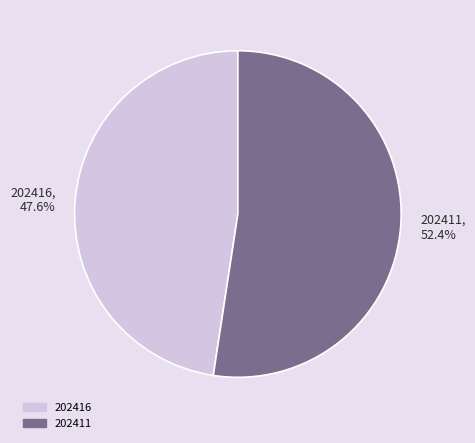

The 202416 slice represents 34% of the pie. True or false?

False